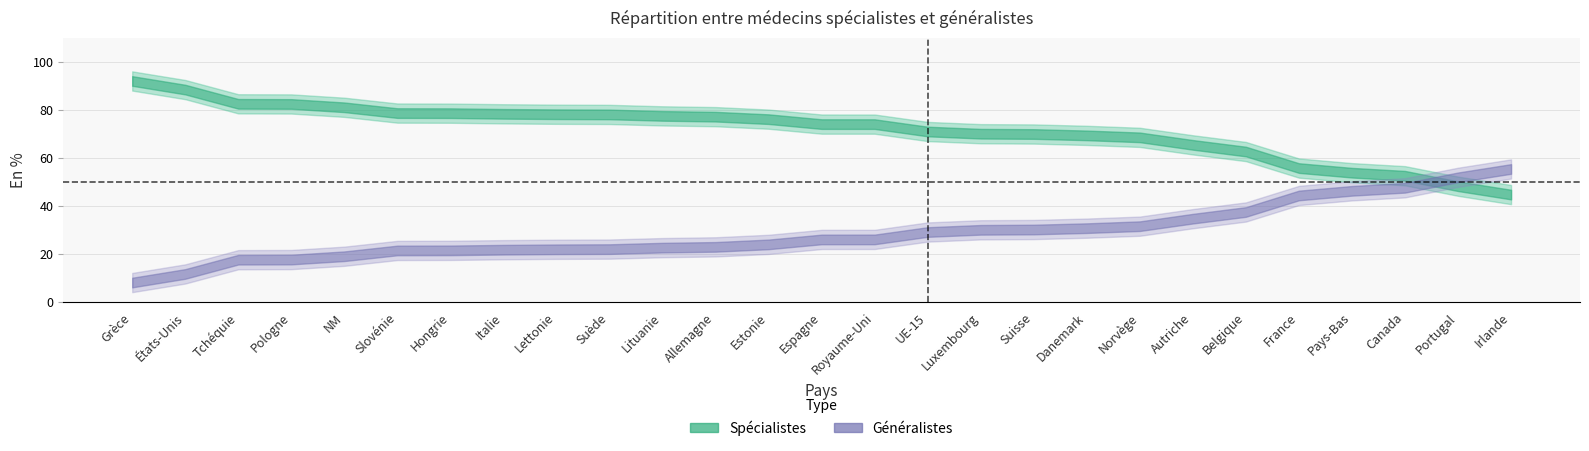

What is the difference between the second highest and second lowest values in the Généralistes series?

40.2